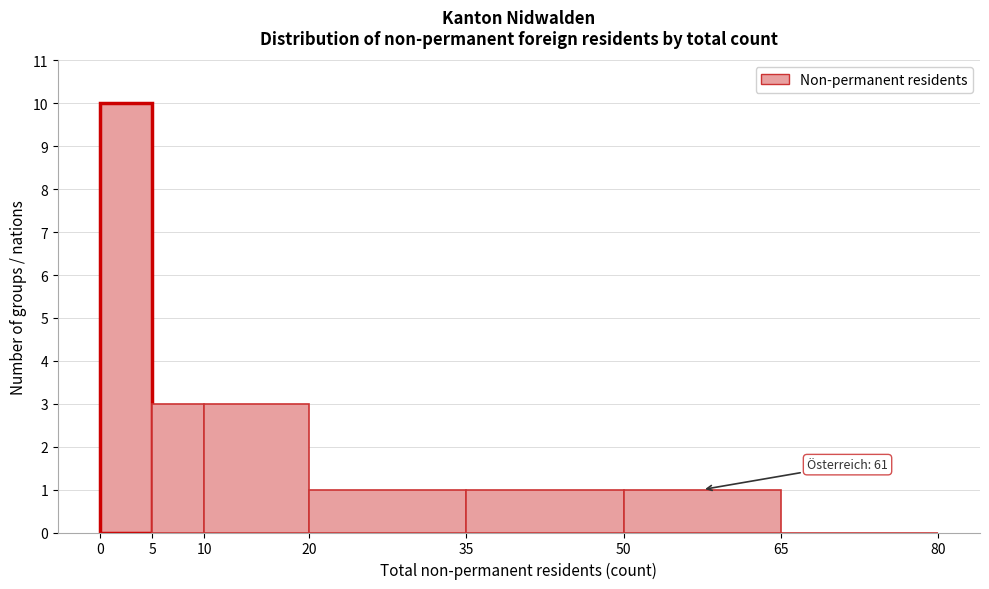

Over which range of the x-axis is the bar tallest?

0 to 5